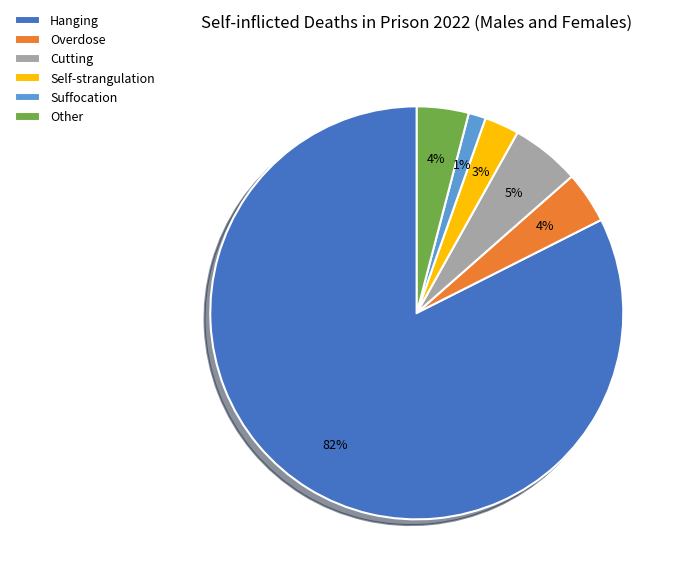

Does Overdose account for over 50% of the chart?

No